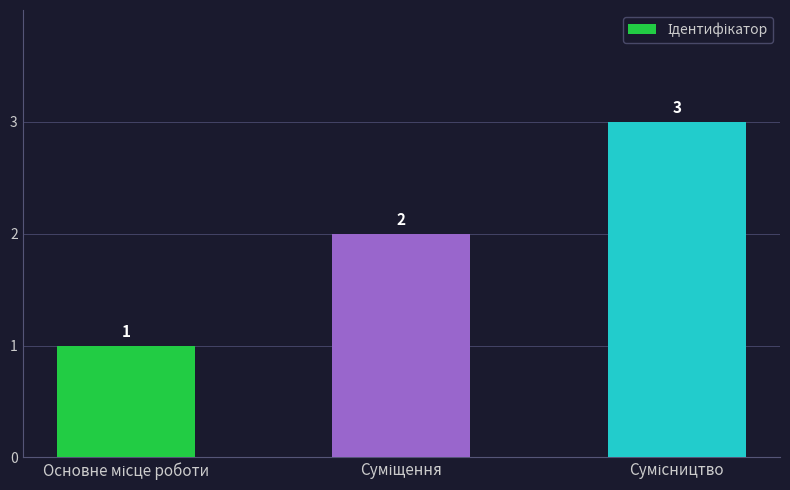

How many data points are less than 2?

1